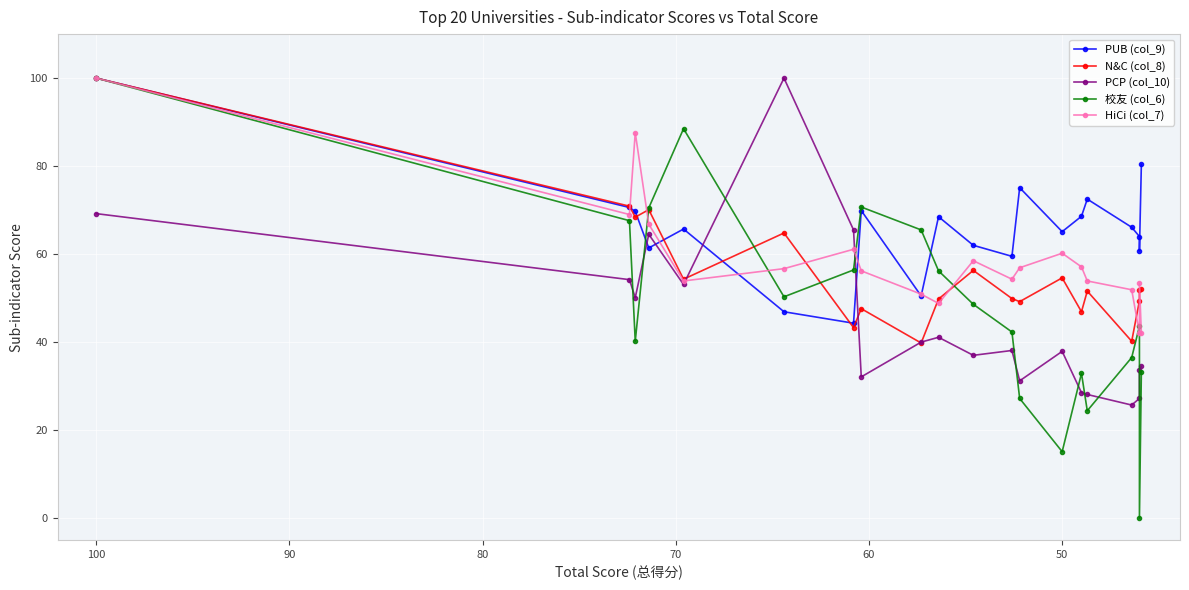

What is the average value of the 校友 (col_6) series?

48.5